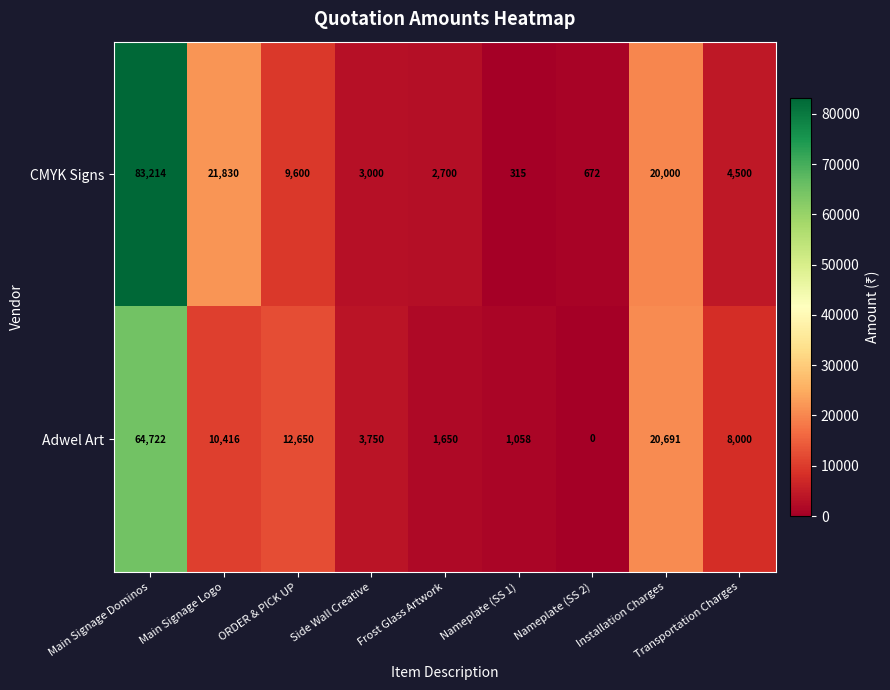

The value of Adwel Art at Frost Glass Artwork is 2507. True or false?

False